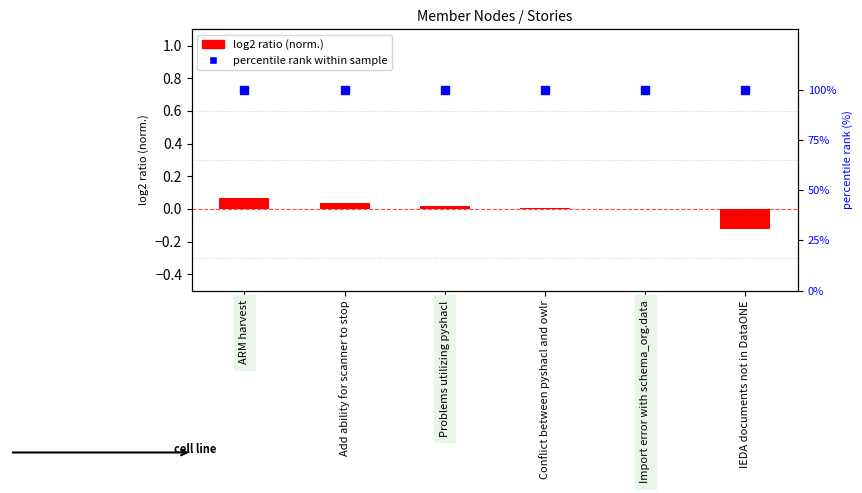

How many data points in log2 ratio (normalized #) are less than 0?

2